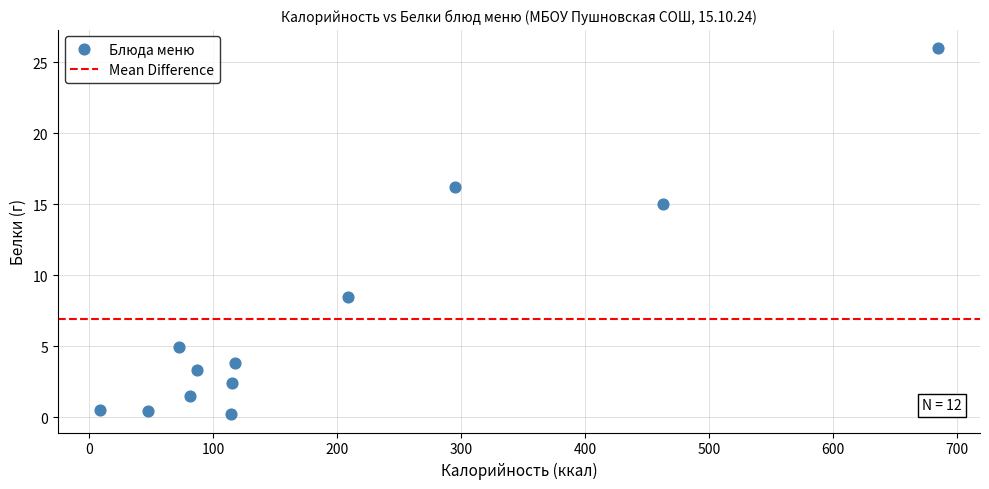

What Y value in the scatter plot is closest to 13?

15.0